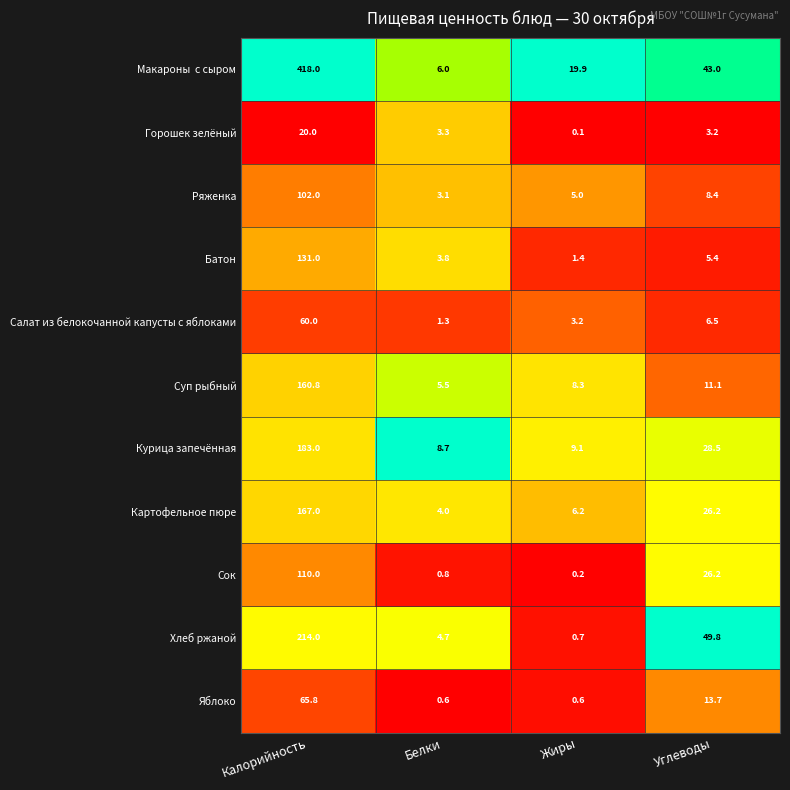

Which series changed the most between Белки and Углеводы?

Хлеб ржаной